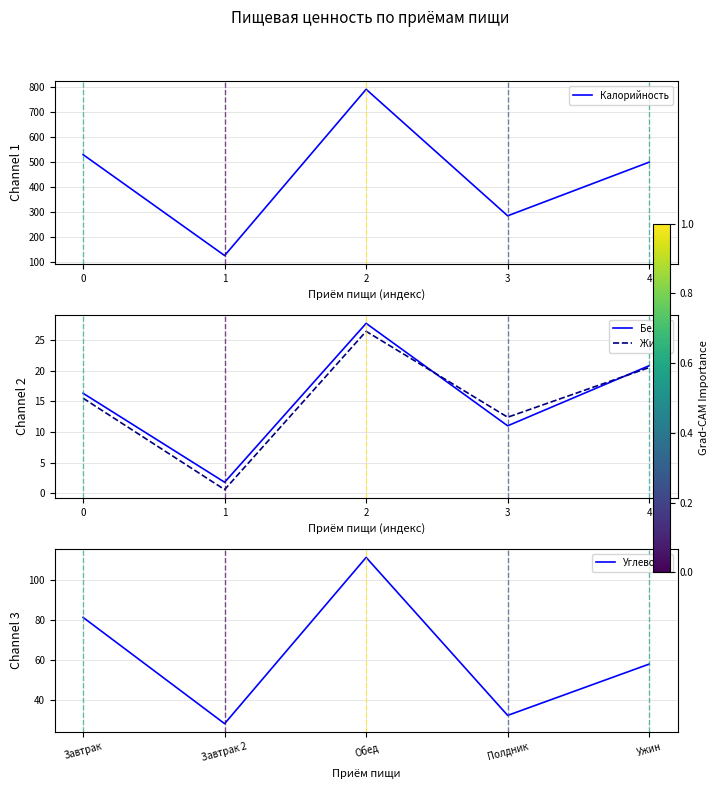

Rank the series at 2 from lowest to highest value.

Жиры, Белки, Углеводы, Калорийность